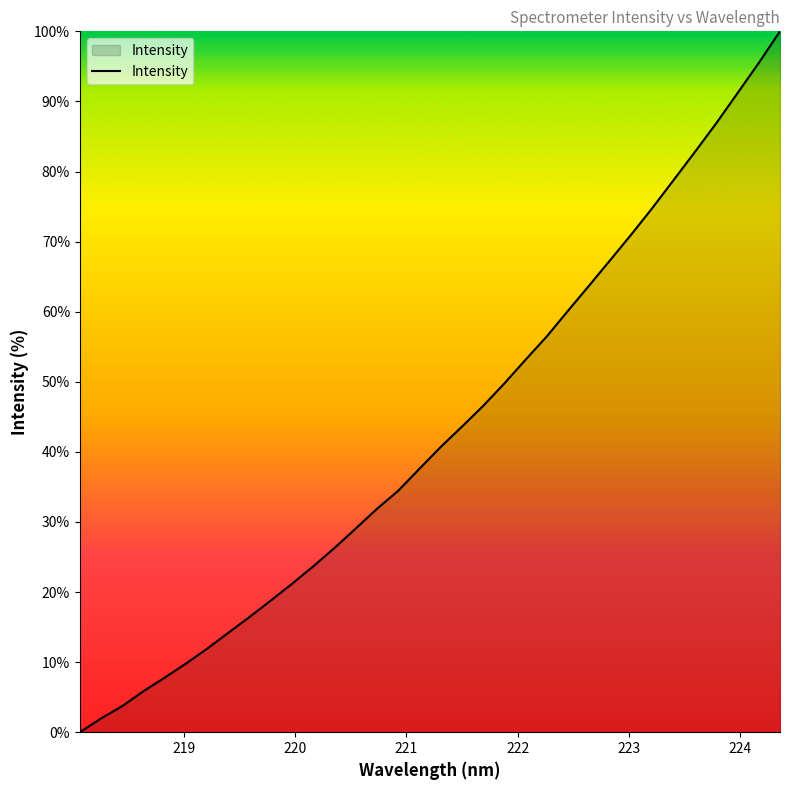

How many values are above zero?

33